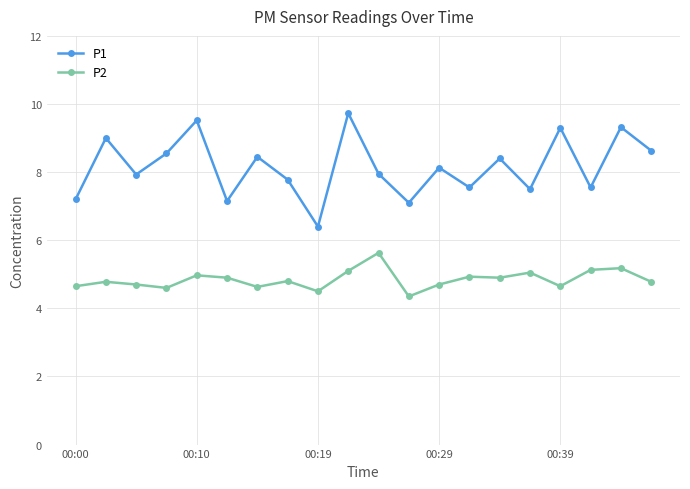

Which series has the largest range (max minus min)?

P1